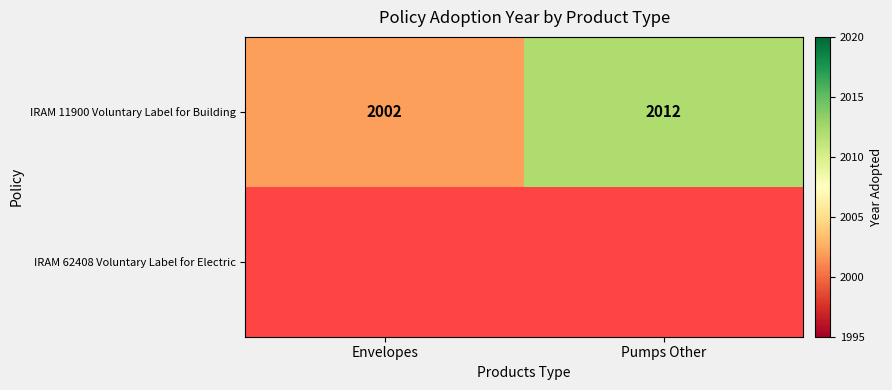

At how many categories does at least one series exceed 2007?

1